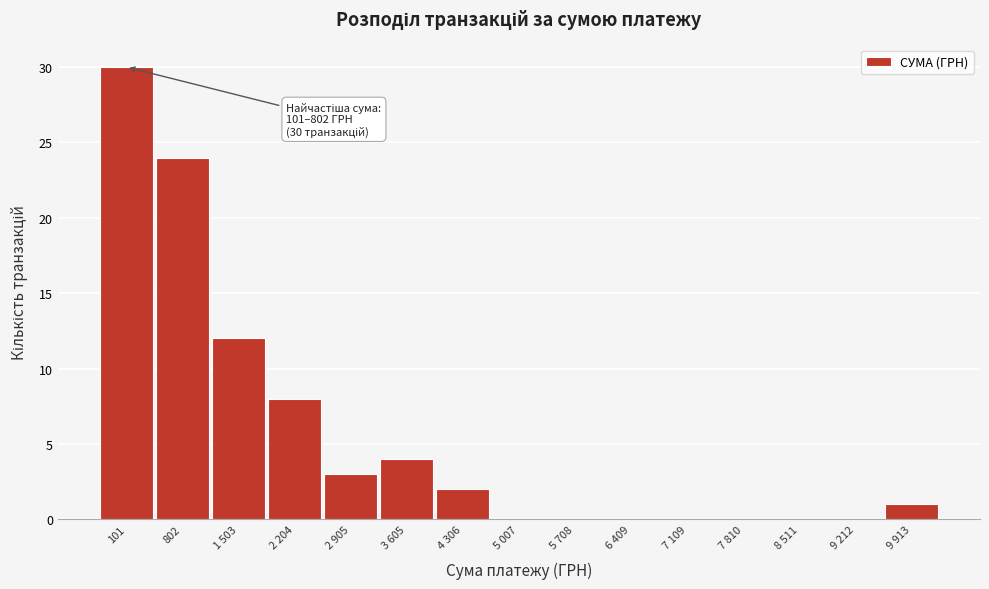

Reading right to left, what are all the values shown in this chart?

9 913=1	9 212=0	8 511=0	7 810=0	7 109=0	6 409=0	5 708=0	5 007=0	4 306=2	3 605=4	2 905=3	2 204=8	1 503=12	802=24	101=30